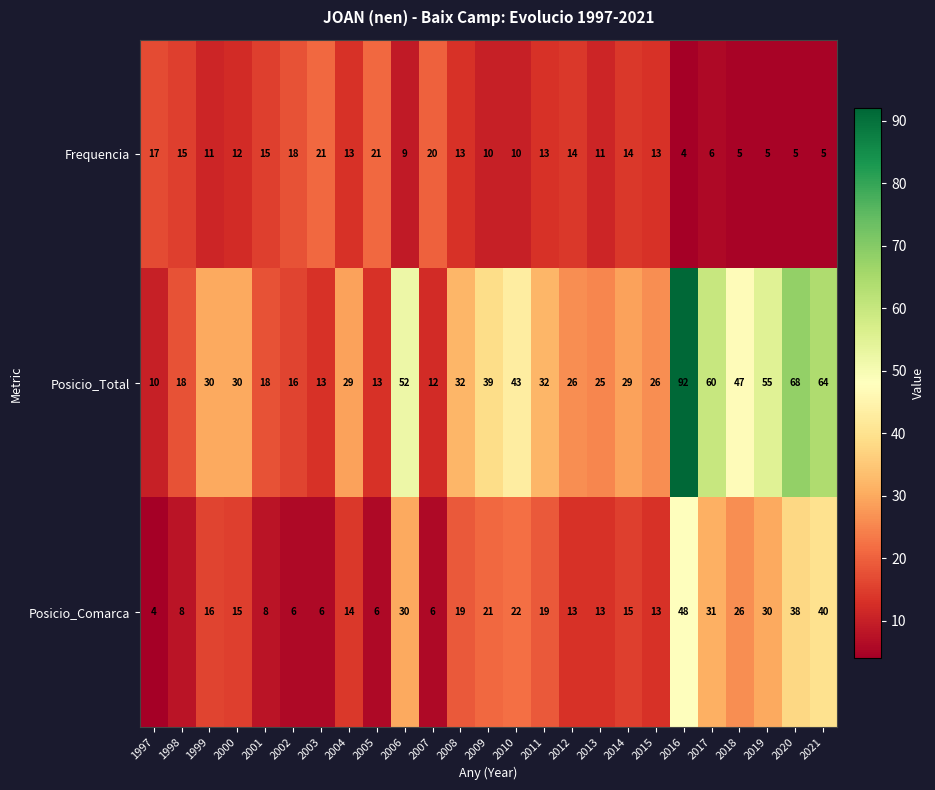

What is the difference between the second highest and minimum values in the Posicio_Total series?

58